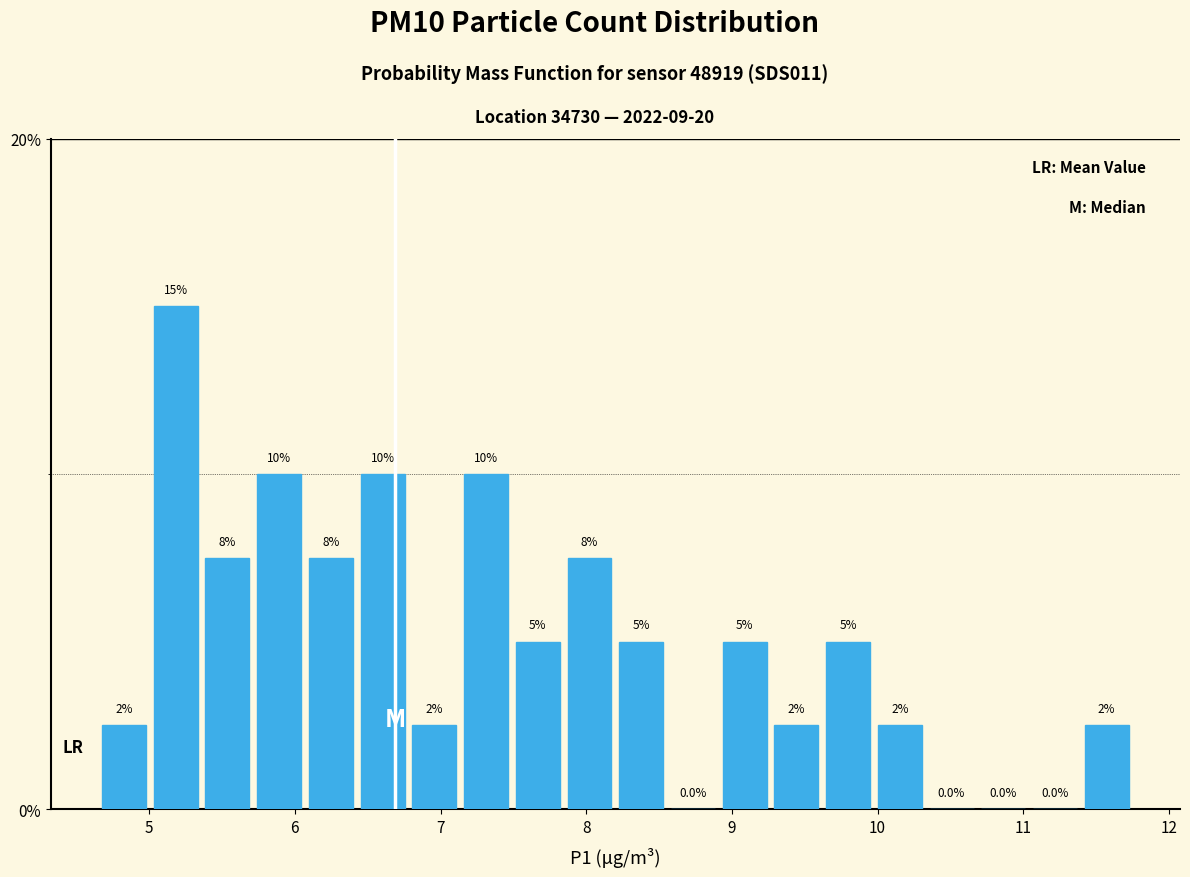

Around what value on the x-axis is the tallest bar? Give the approximate position of its centre, as read against the axis.

5.2